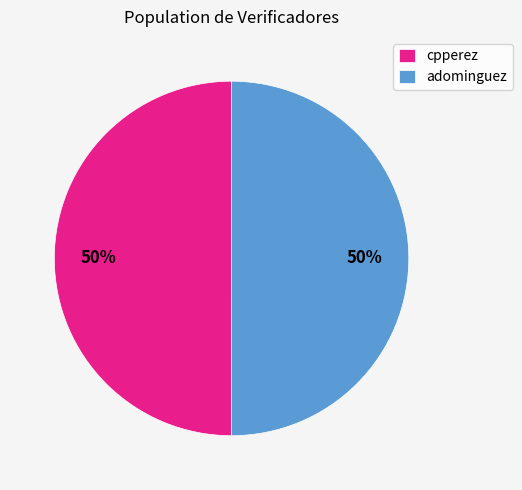

Do adominguez and cpperez together represent more than half of the pie?

Yes